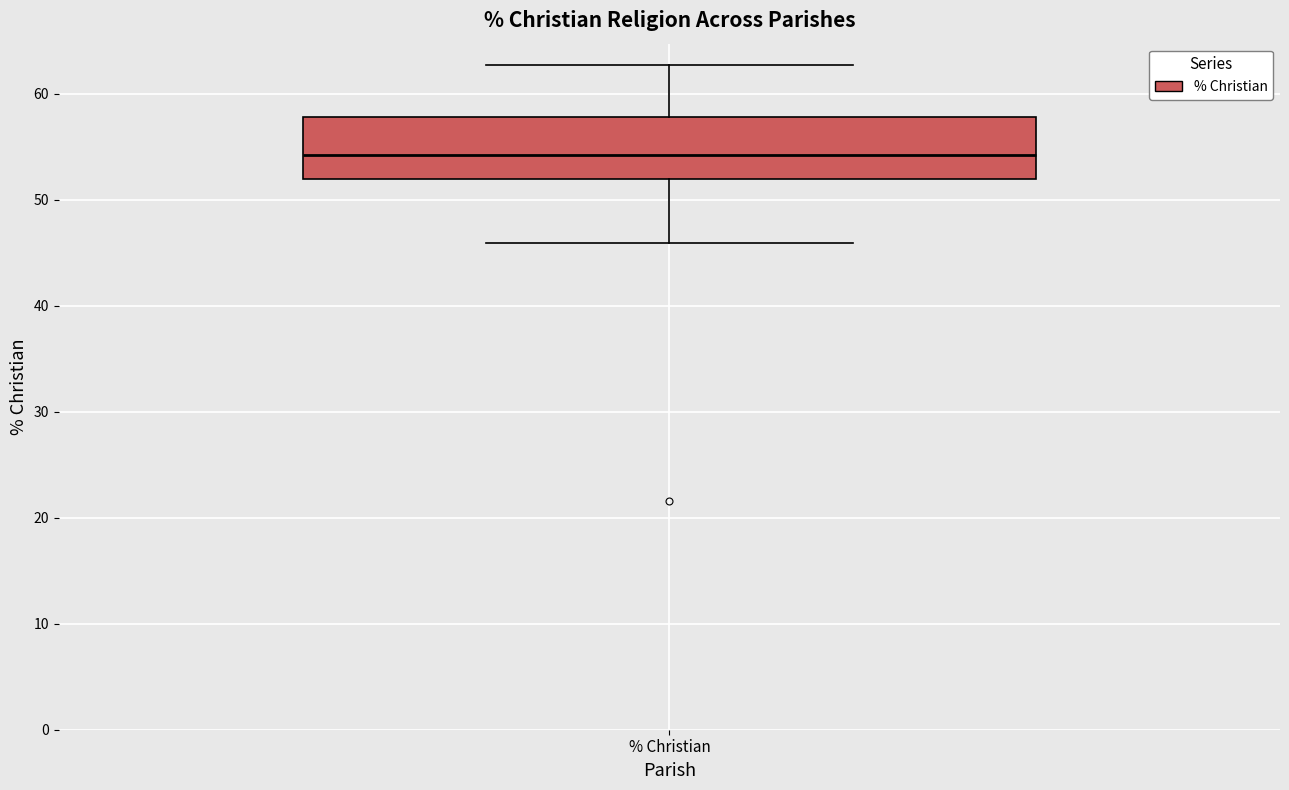

Transcribe this box plot: give where the median line is, the range the box spans, and where the two whiskers end, as read against the y-axis. The values are not printed on the chart, so give them approximately, as read against the axis.

median 54, box 52 to 58, whiskers 46 to 63